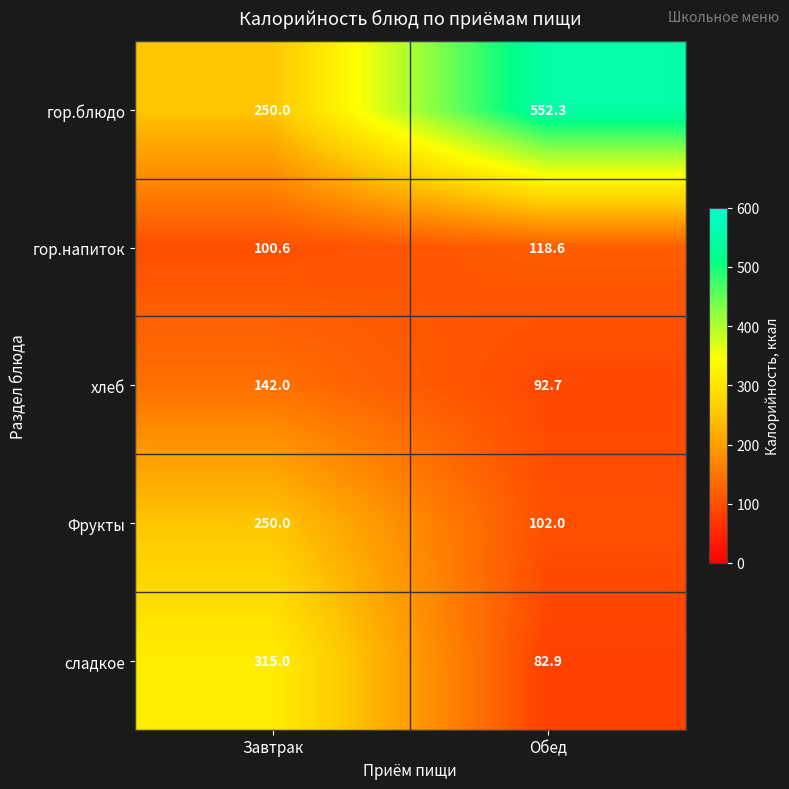

Reading left to right, list all the values displayed in this chart.

гор.блюдо: Завтрак=250.0	Обед=552.3
гор.напиток: Завтрак=100.6	Обед=118.6
хлеб: Завтрак=142.0	Обед=92.7
Фрукты: Завтрак=250.0	Обед=102.0
сладкое: Завтрак=315.0	Обед=82.9